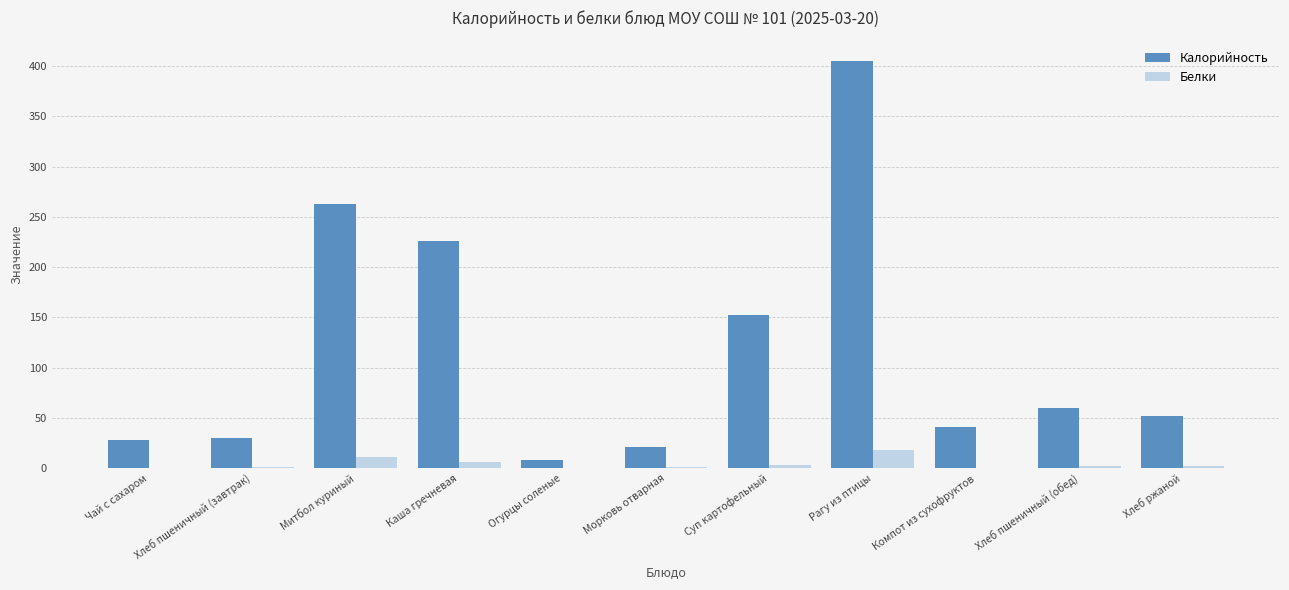

Are the bars horizontal?

No